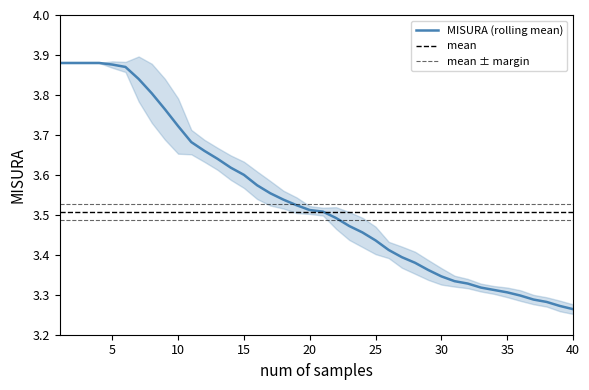

What is the sum of the values at 38 and 15?

6.9